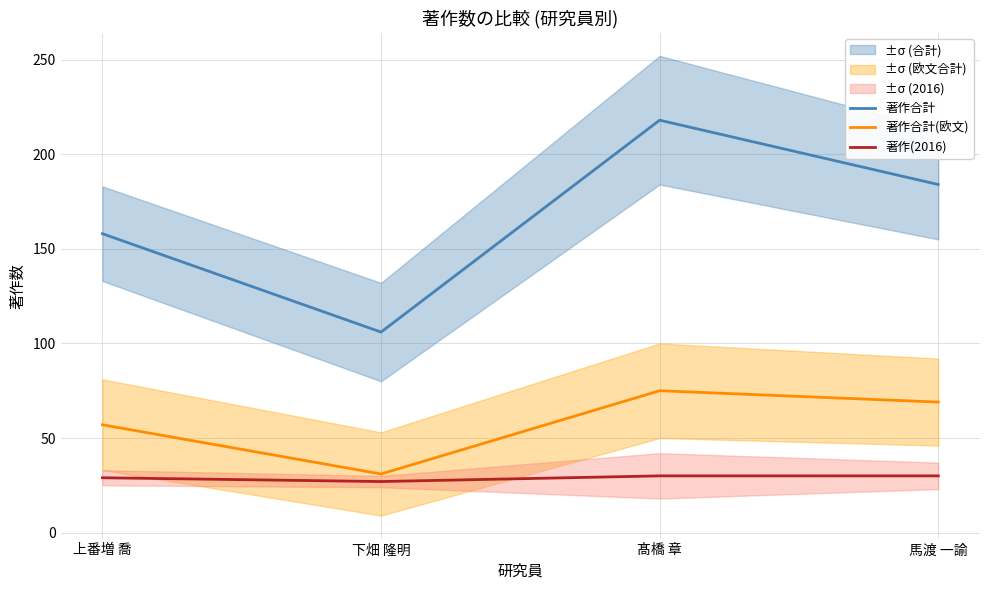

True or false: 著作(2016) and 著作合計 intersect in this chart.

False